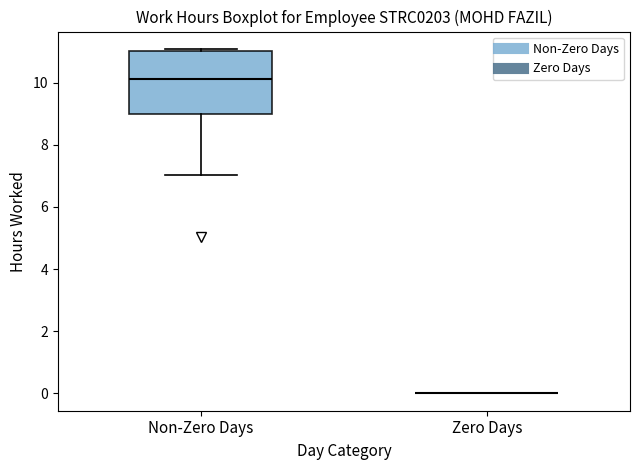

Reading left to right, read every box against the y-axis: the position of its median line, the range the box covers, and the ends of its whiskers. The values are not printed on the chart, so give them approximately, as read against the axis.

Non-Zero Days: median 10.2, box 9.0 to 11.0, whiskers 7.0 to 11.0 (just above the box's upper edge)
Zero Days: box collapsed to a line at 0.0, whiskers 0.0 to 0.0